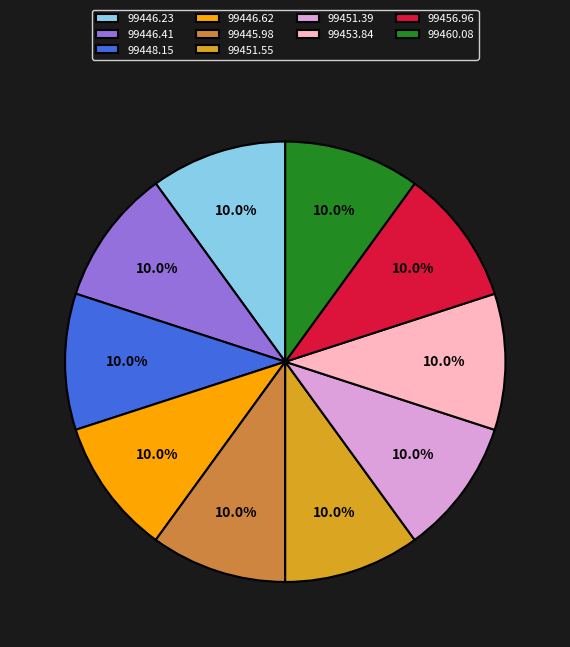

Count the number of slices in the pie.

10